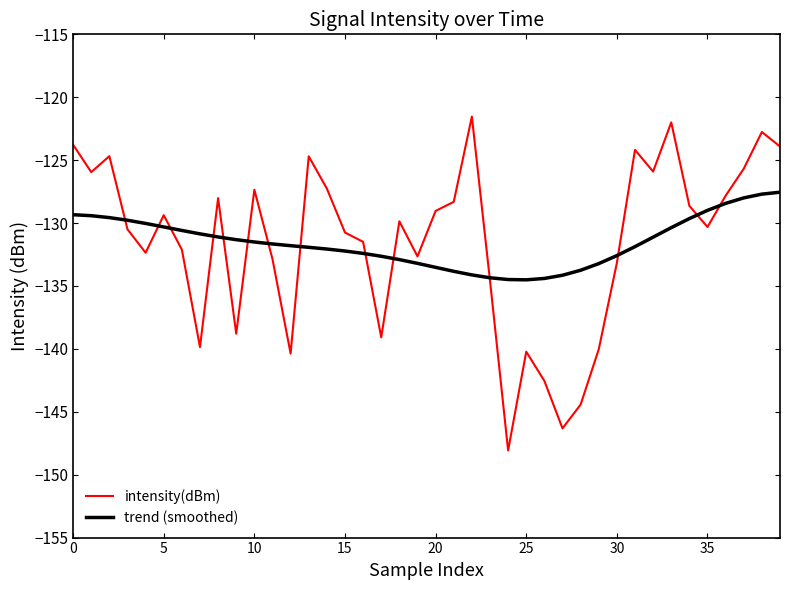

List the series in order of their peak value, highest first.

intensity(dBm), trend (smoothed)